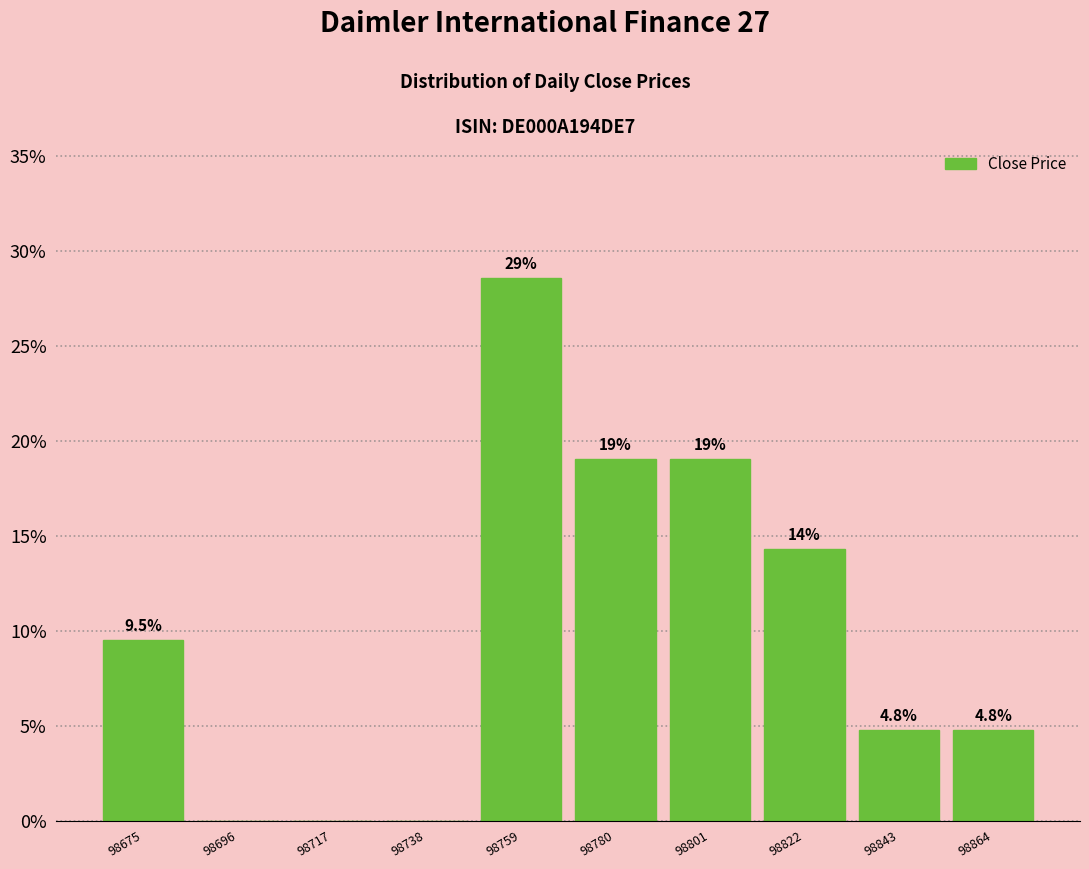

Over which range of the x-axis is the bar tallest?

98749 to 98770